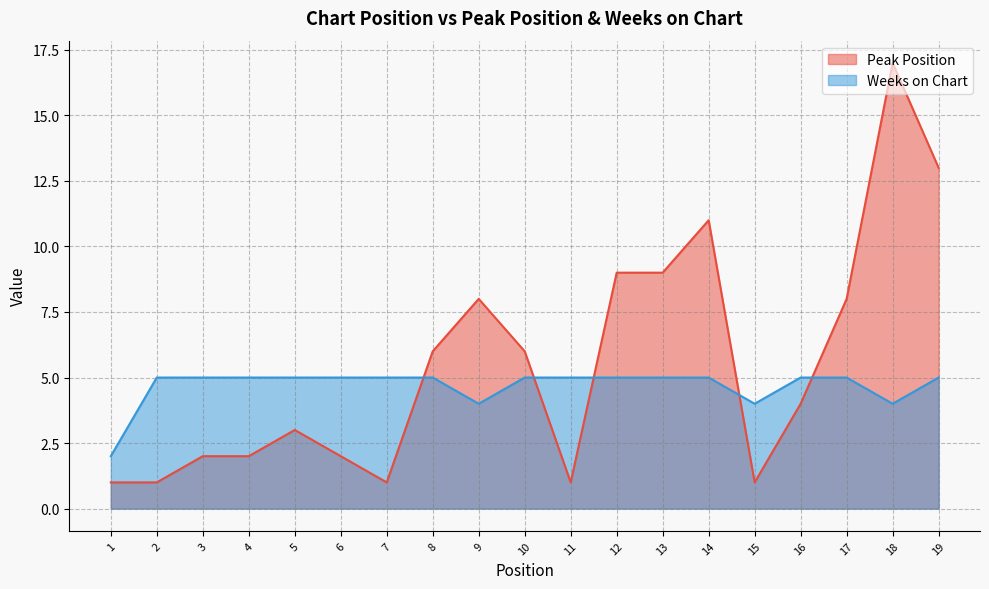

At which label is Weeks on Chart closest to 3?

1